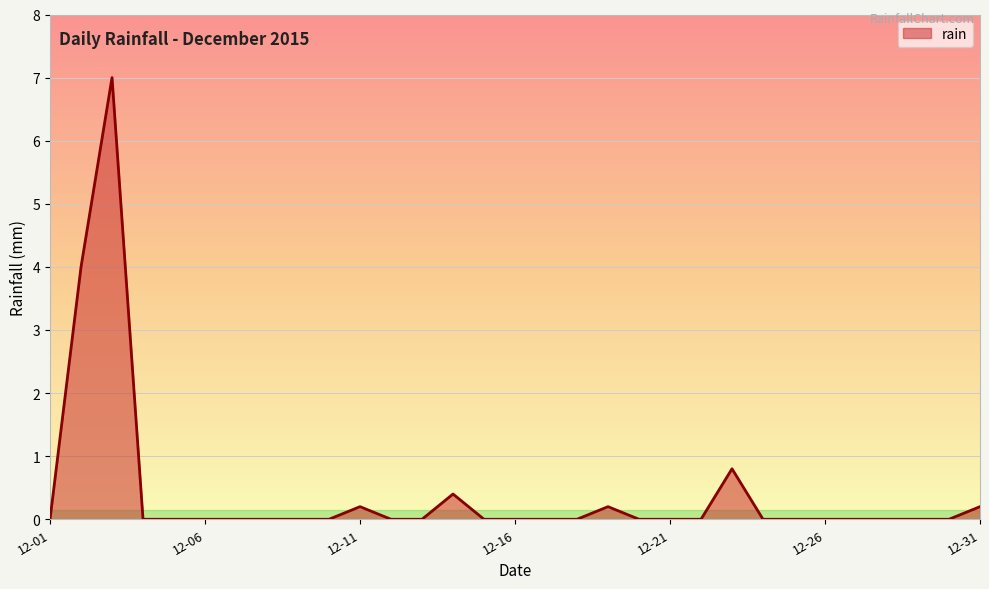

What is the difference between the maximum and minimum values?

7.0